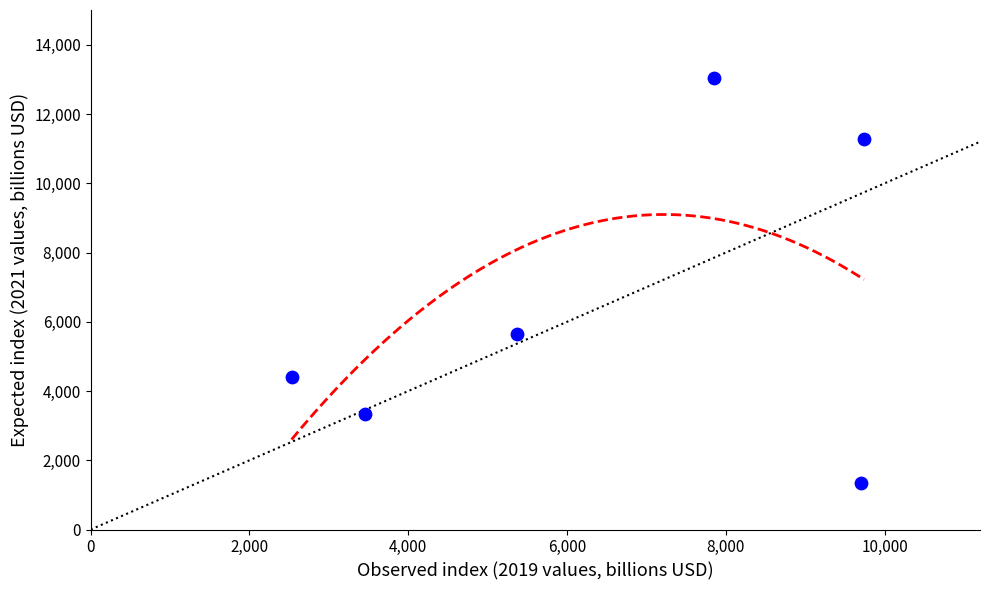

What is the average Y value?

6512